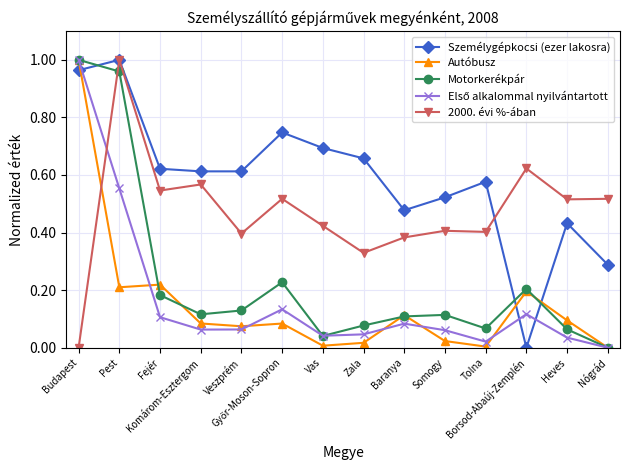

True or false: 2000. évi %-ában has more than 2 points higher than both neighbors.

True